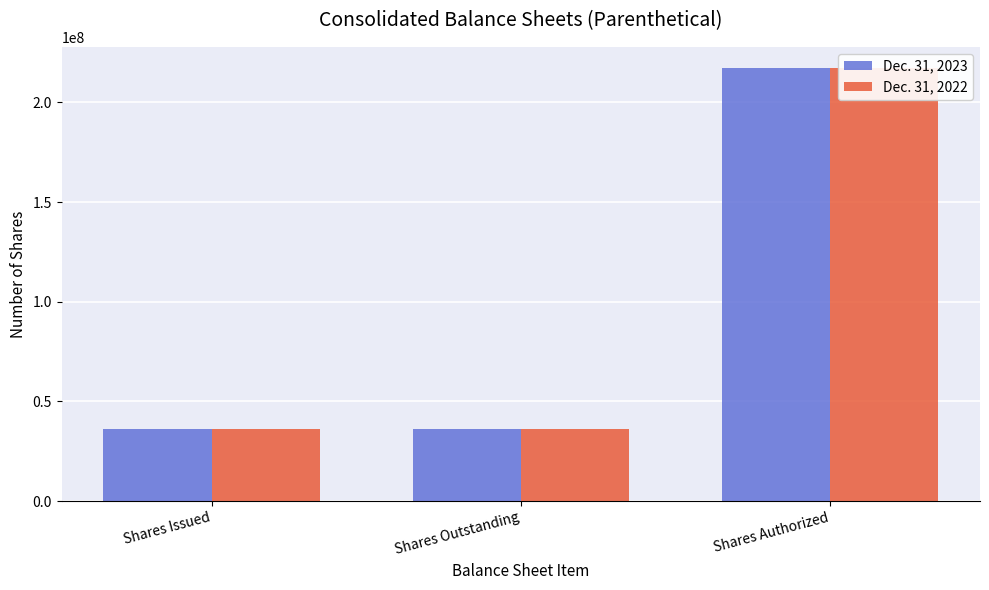

At which category does the chart reach its minimum across all series?

Shares Issued